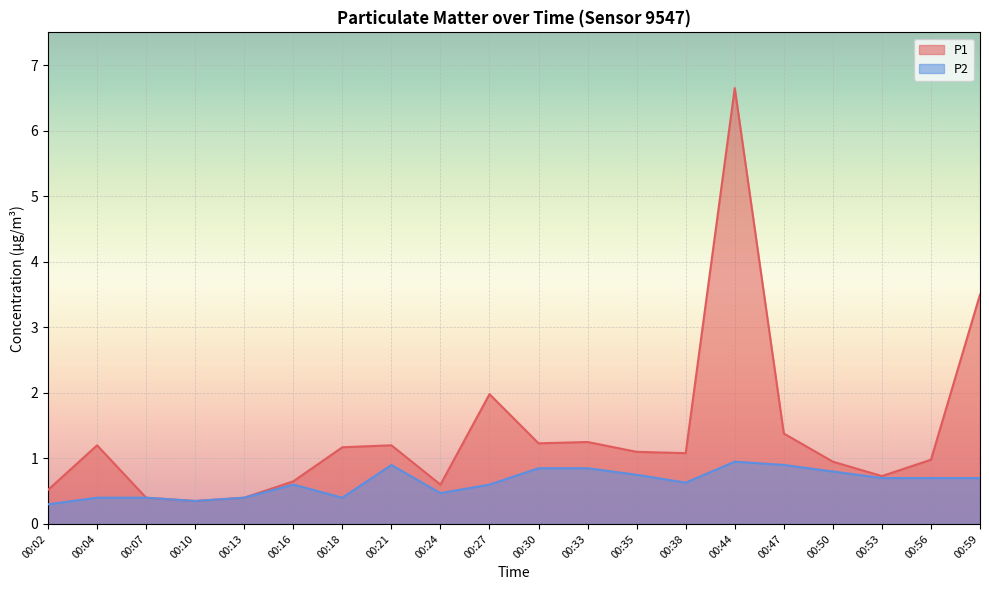

What is the maximum value shown in the chart?

6.7